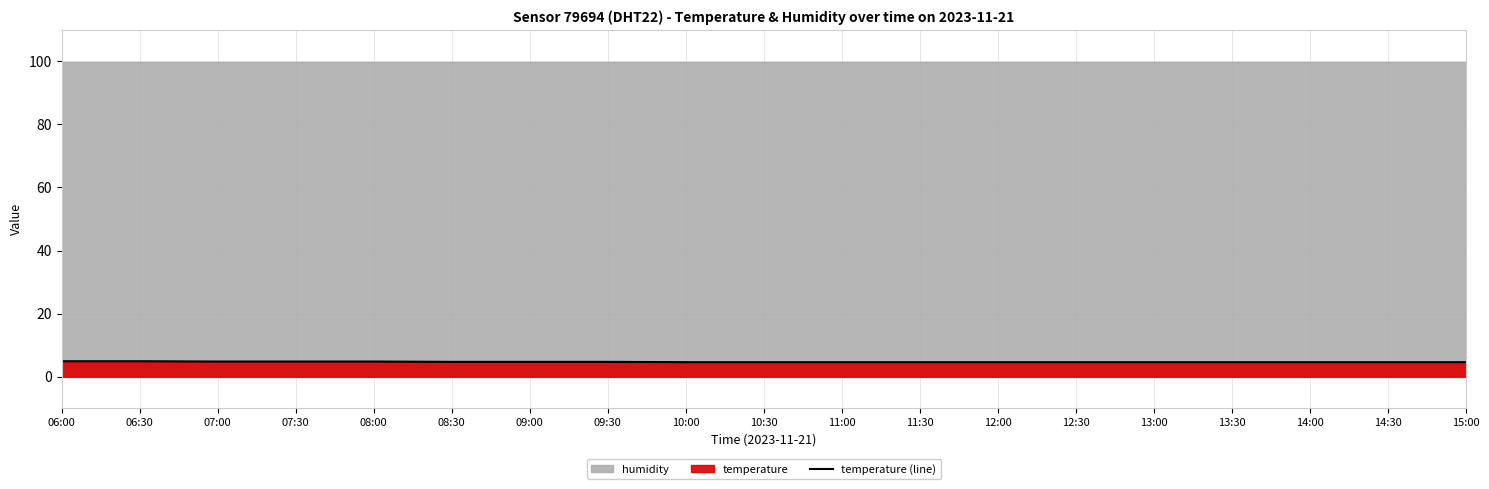

Rank the categories by value from lowest to highest.

10:00, 10:30, 11:00, 11:30, 12:00, 12:30, 13:00, 13:30, 14:00, 14:30, 15:00, 08:30, 09:00, 09:30, 07:00, 07:30, 08:00, 06:00, 06:30